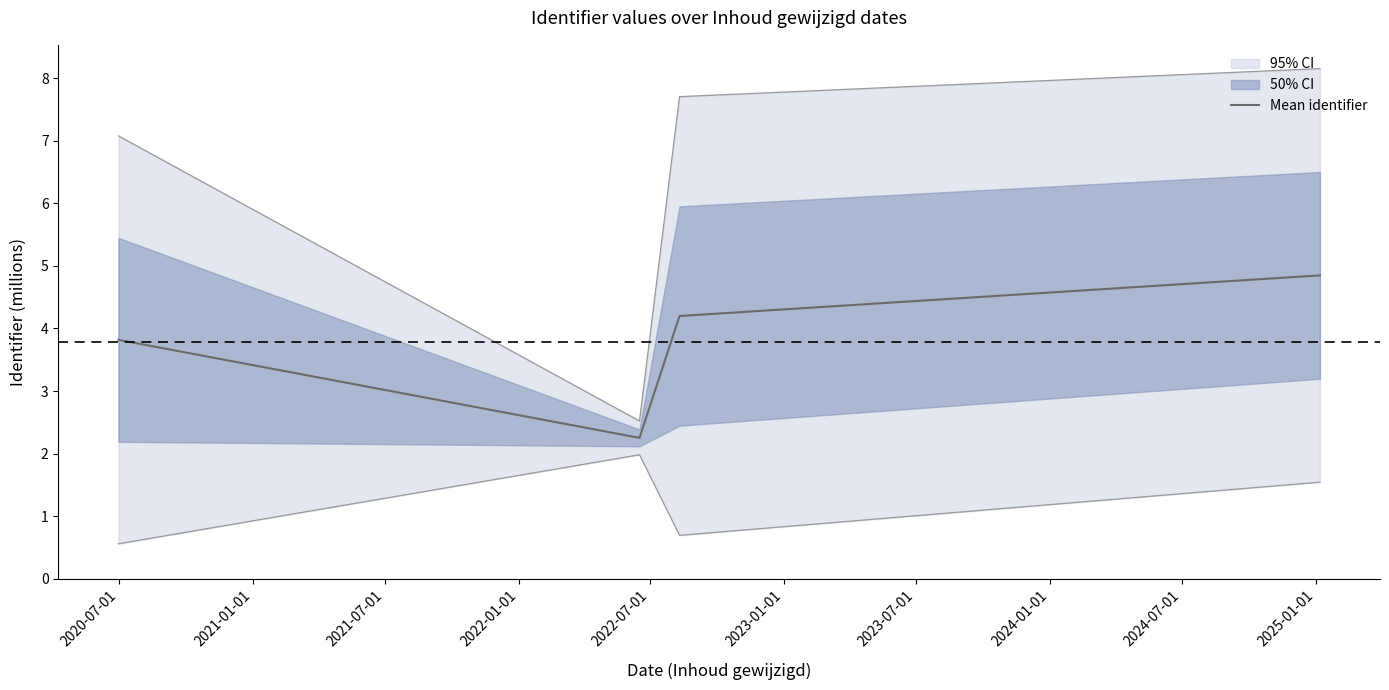

How many points are lower than both their immediate neighbors (excluding endpoints)?

1